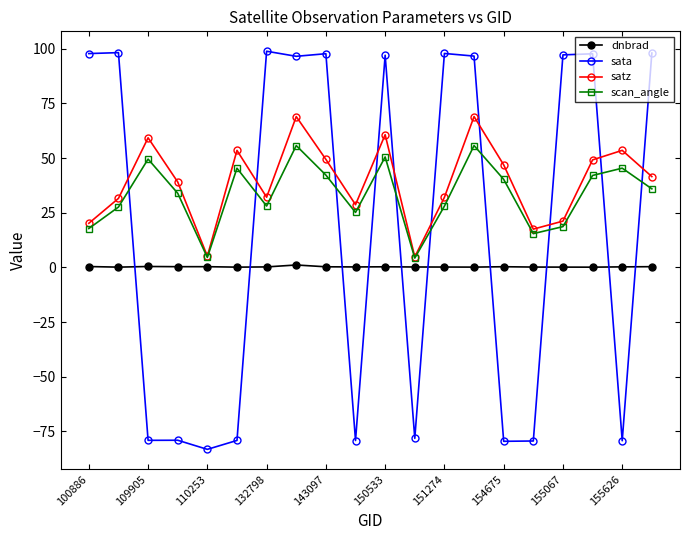

After their last crossing, which series has the higher values: dnbrad or sata?

sata